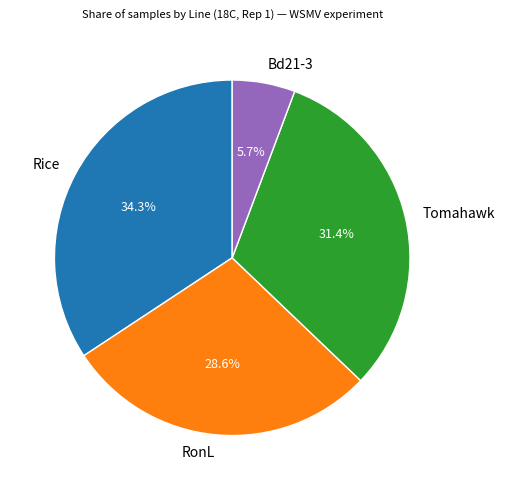

To the nearest percent, what percentage of the pie is RonL?

29%